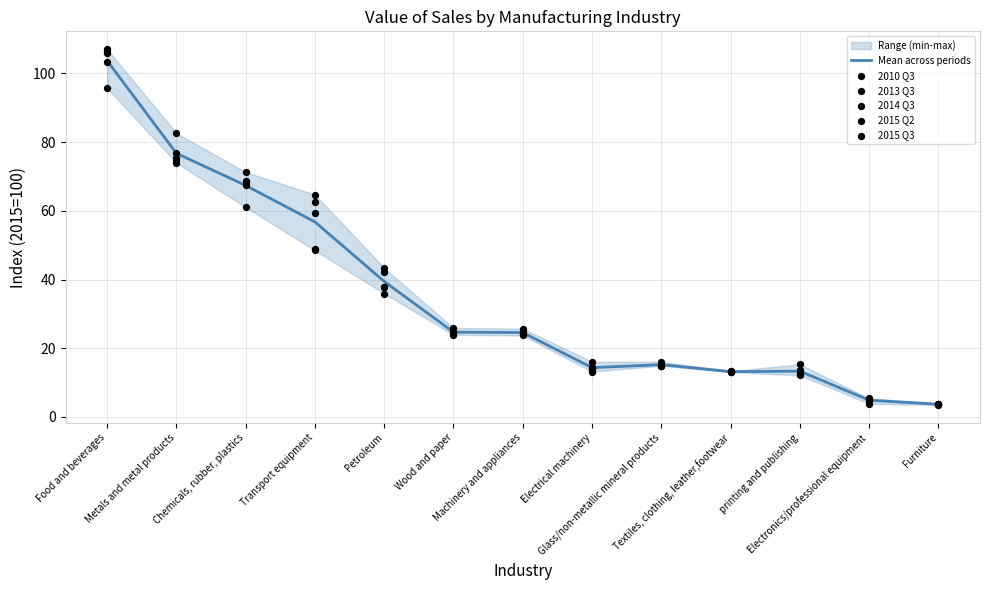

Which series has the widest spread of Y values?

2015 Q3